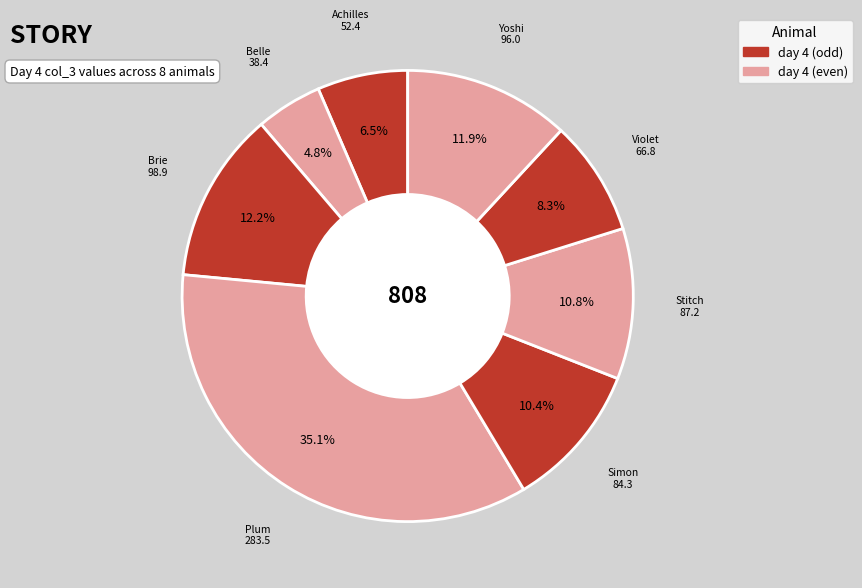

To the nearest percent, what percentage of the pie is Plum?

35%